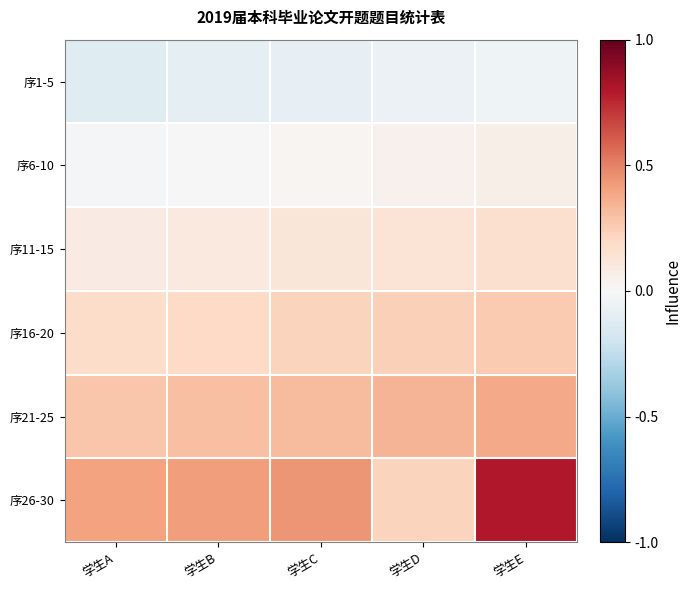

List the series in order of their overall mean, highest first.

序26-30, 序21-25, 序16-20, 序11-15, 序6-10, 序1-5